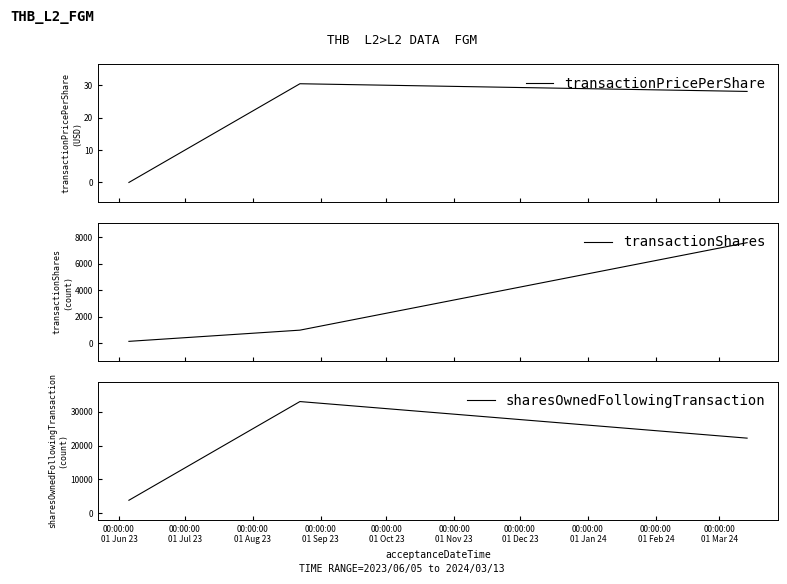

How many data points in transactionShares are above 1000?

1